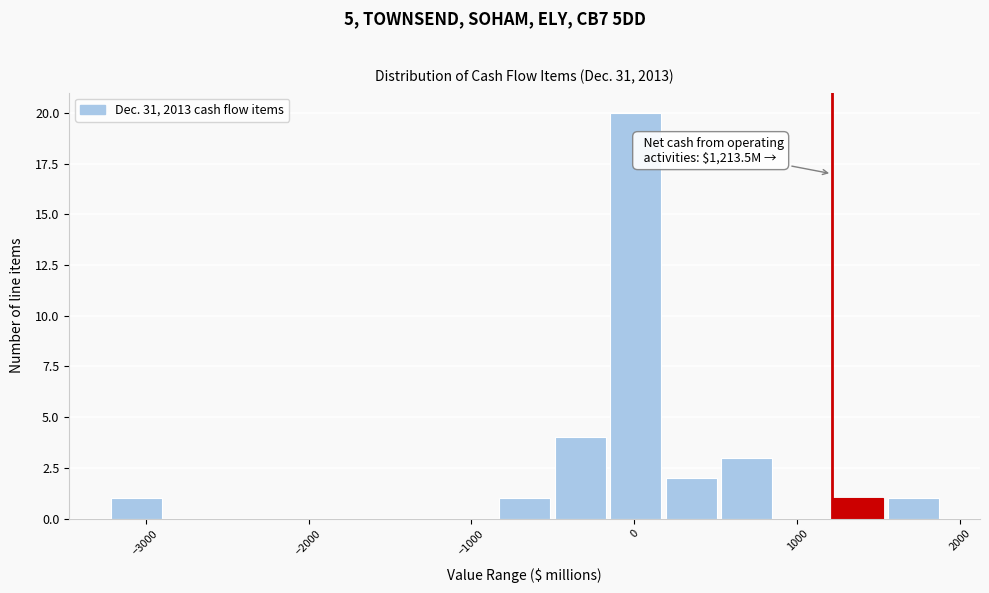

Around what value on the x-axis is the tallest bar? Give the approximate position of its centre, as read against the axis.

0